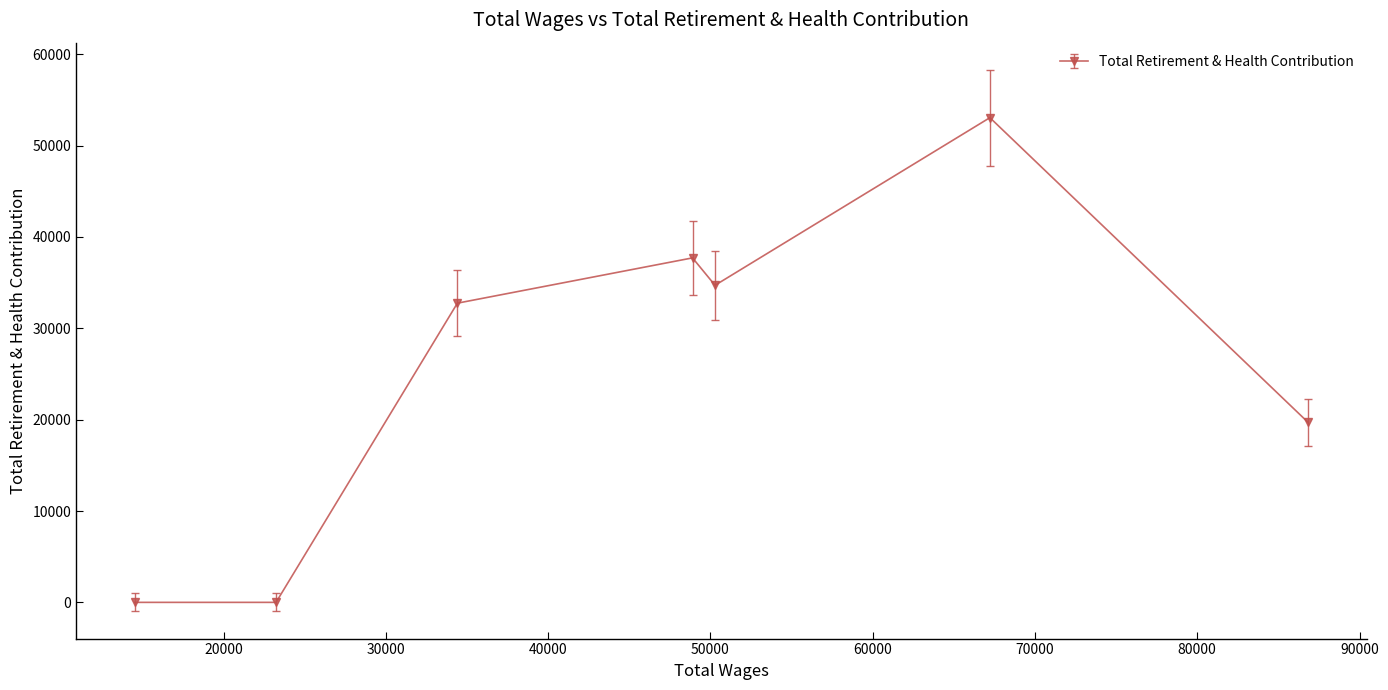

True or false: there are more than 0 points higher than both neighbors.

True